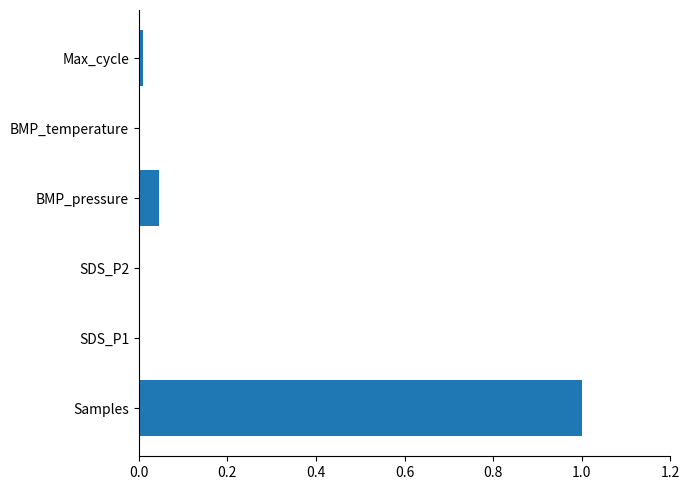

The value at SDS_P1 is 0.0. True or false?

True